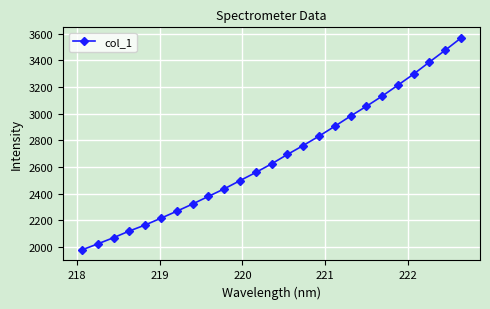

Reading left to right, list all the values displayed in this chart.

1977.7	2022.8	2069.3	2119.5	2164.6	2215.8	2268.0	2322.2	2379.5	2436.0	2497.8	2559.1	2623.8	2694.2	2761.3	2831.6	2905.9	2982.5	3055.6	3132.4	3214.7	3298.3	3388.6	3477.4	3569.3